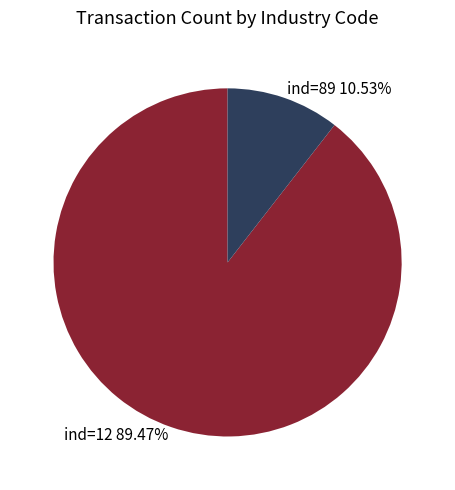

To the nearest percent, what portion does ind=12 represent?

89%